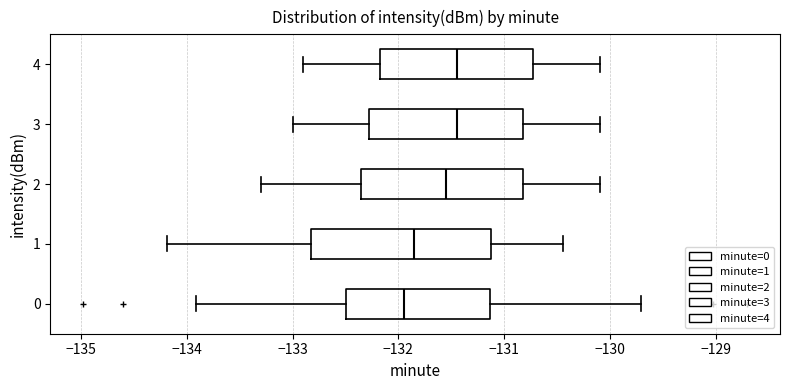

Which box is the widest, from its left edge to its right edge?

1